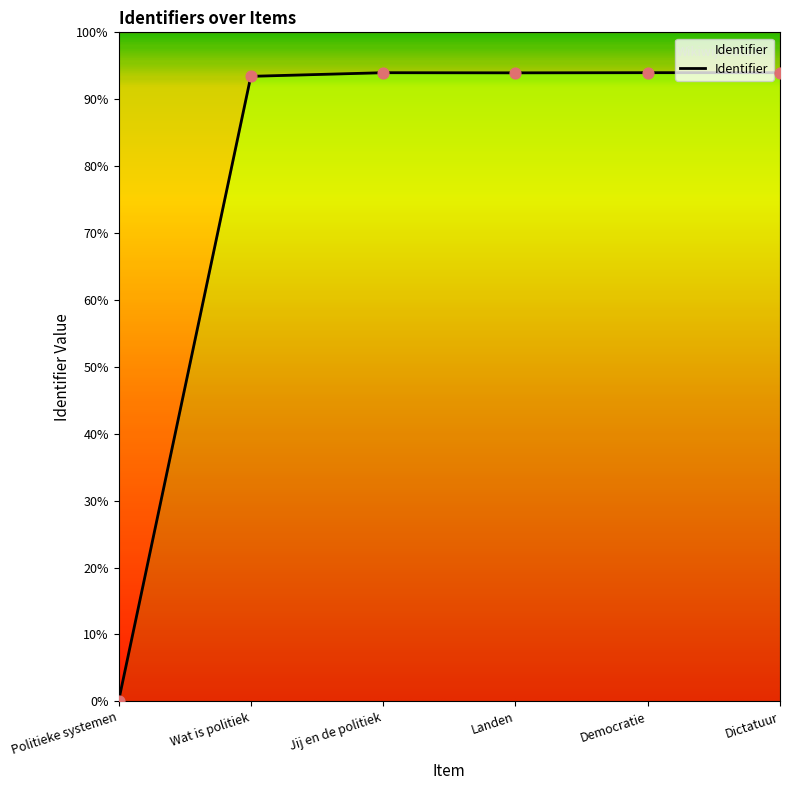

What is the ratio of the value at Dictatuur to the value at Jij en de politiek?

1.0